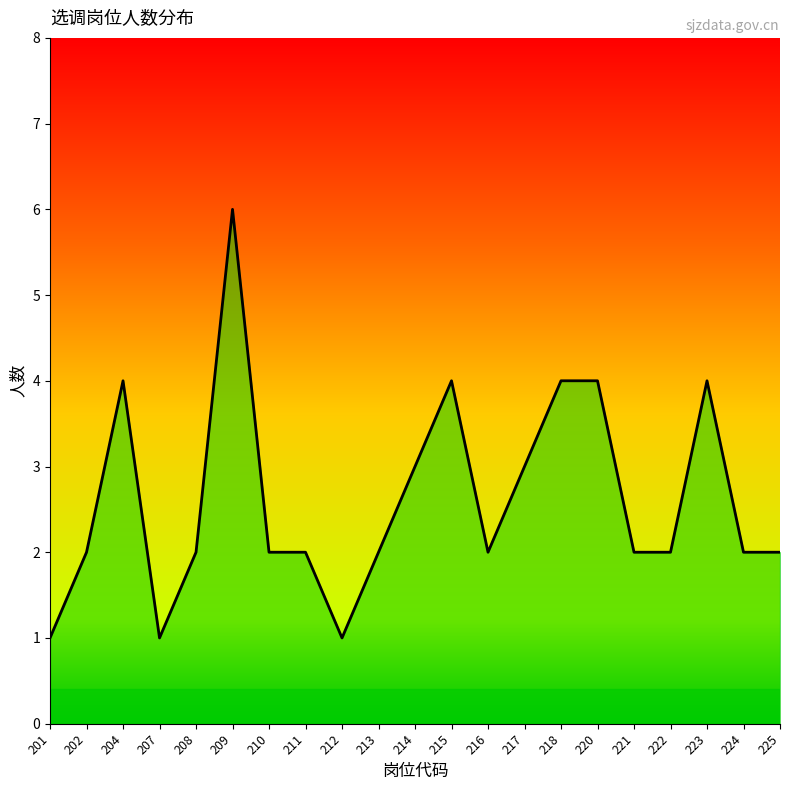

What is the greatest value displayed?

6